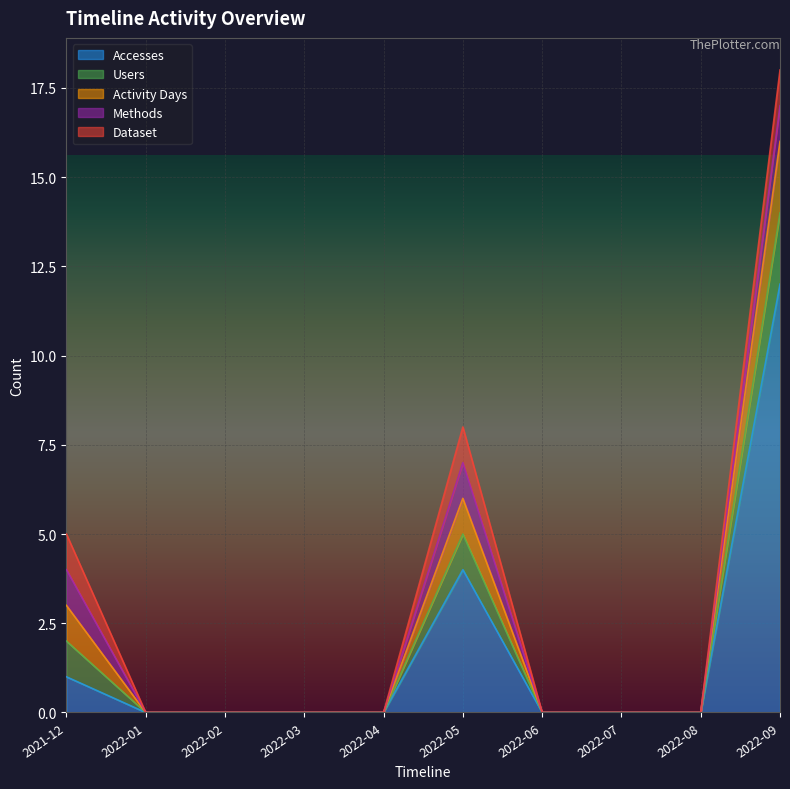

True or false: Methods has more than 2 points higher than both neighbors.

False